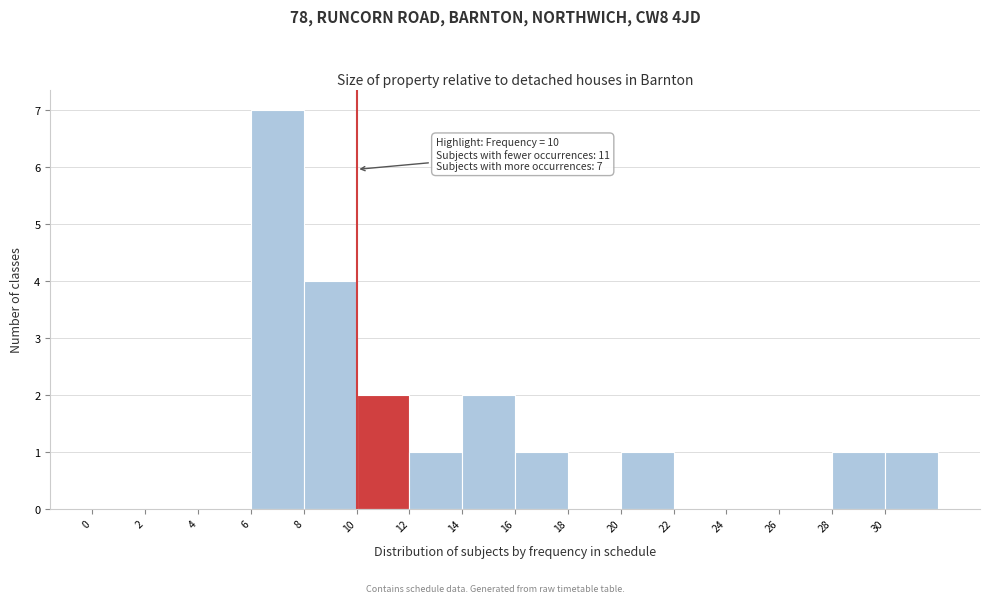

Over which range of the x-axis is the bar tallest?

6 to 8